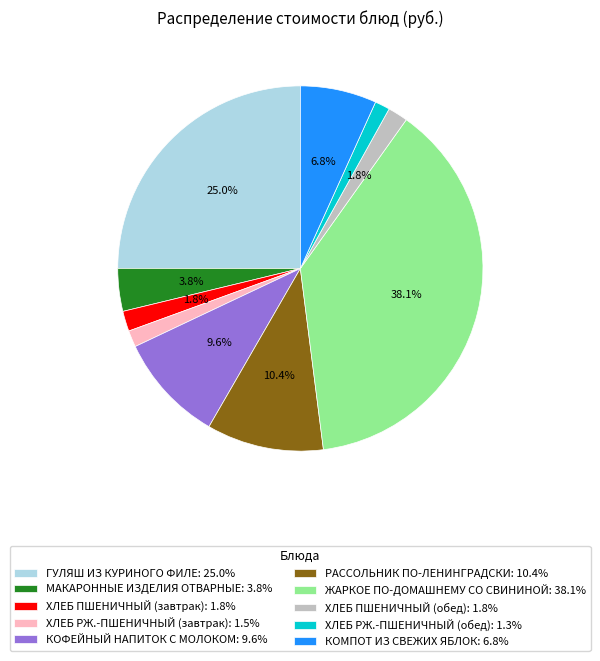

How many segments does this pie chart have?

10